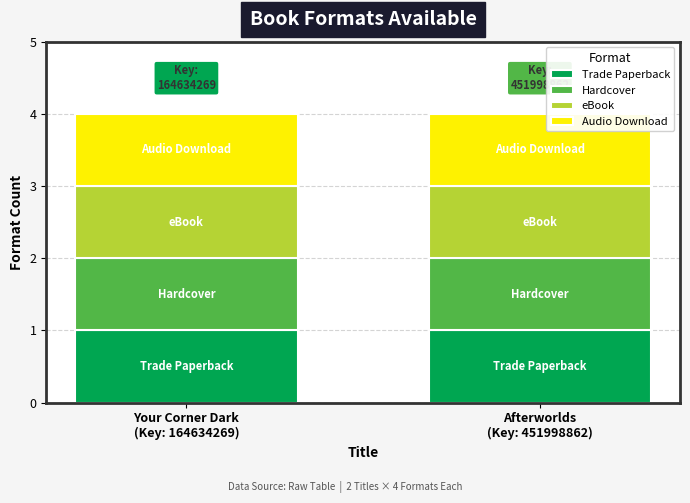

Is it true that Afterworlds equals 451998862 at 0?

True